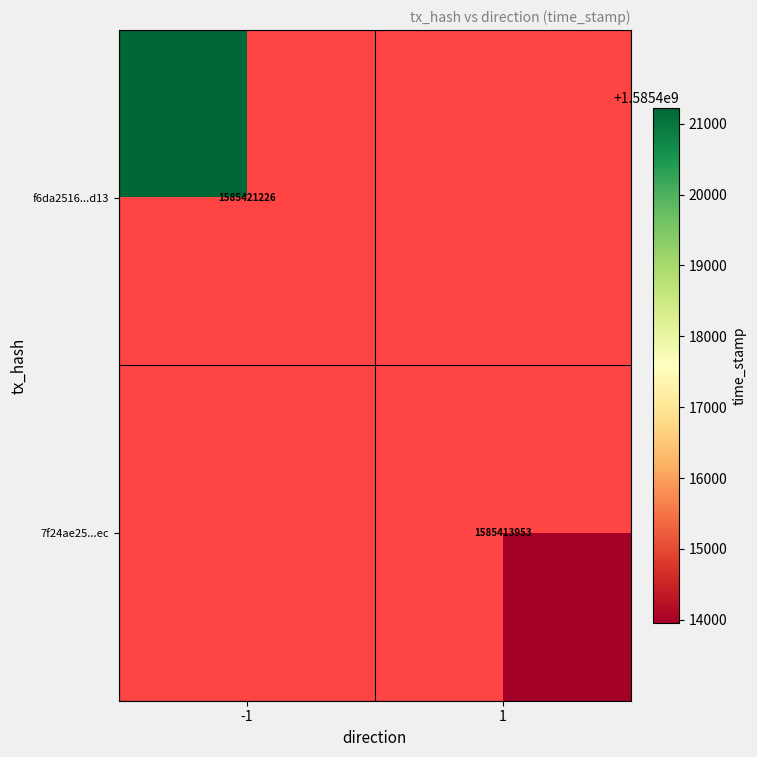

How many distinct data groups are displayed?

2